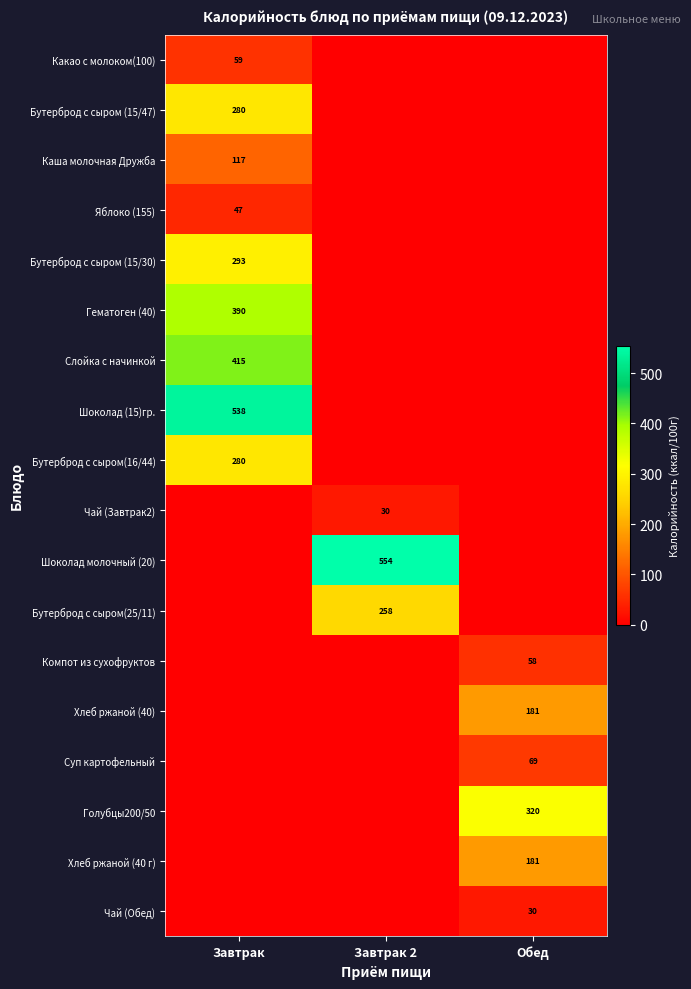

What is the total value across all series at Завтрак?

2419